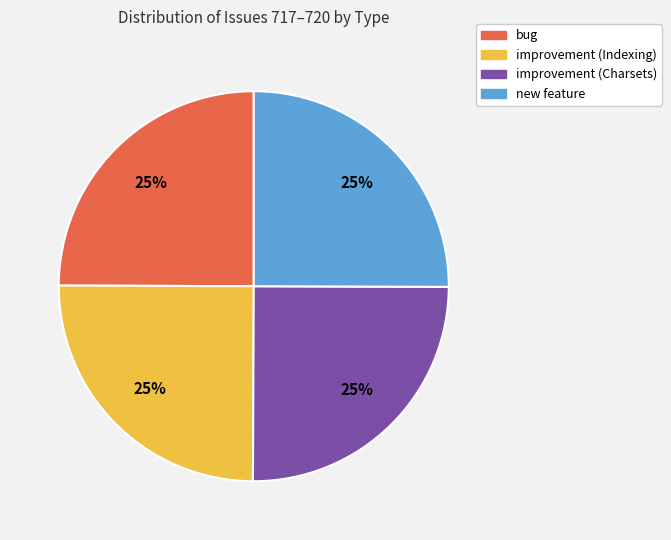

What is the ratio of the value at improvement (Indexing) to the value at bug?

1.0